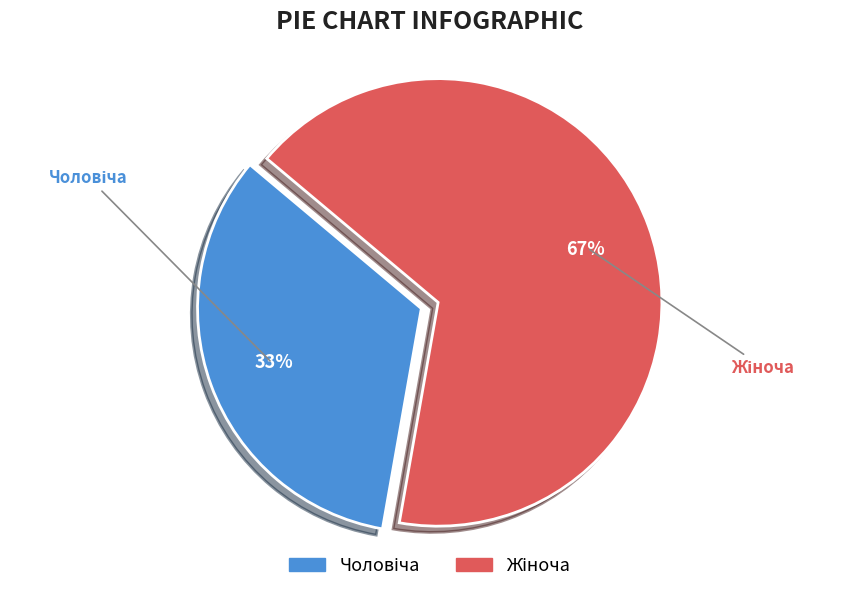

To the nearest percent, what is the average slice percentage?

50%